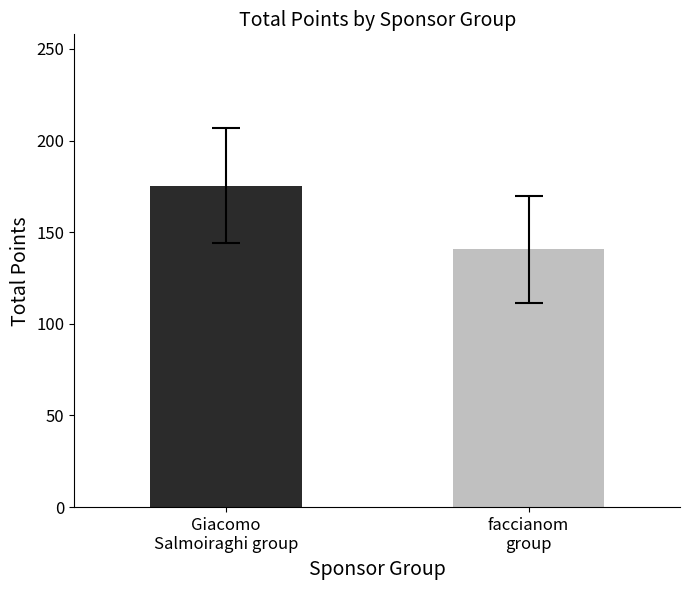

What is the smallest value displayed?

140.6